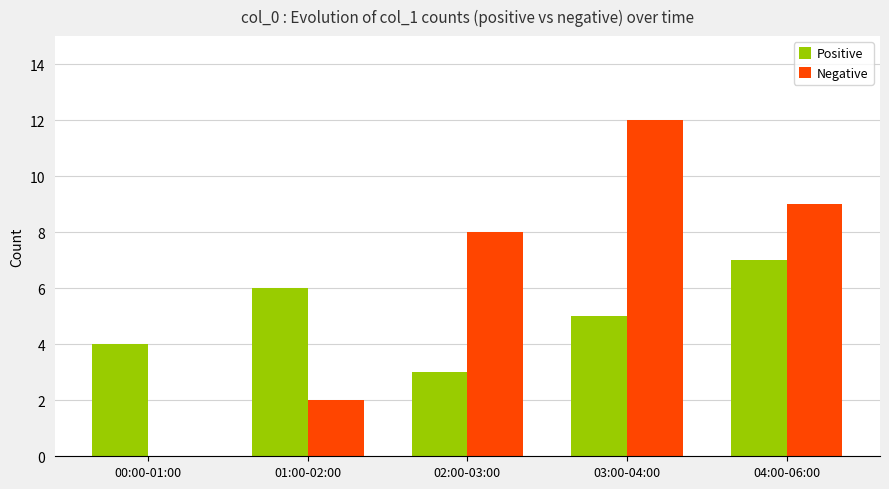

True or false: Positive has a value of 3 at 02:00-03:00.

True